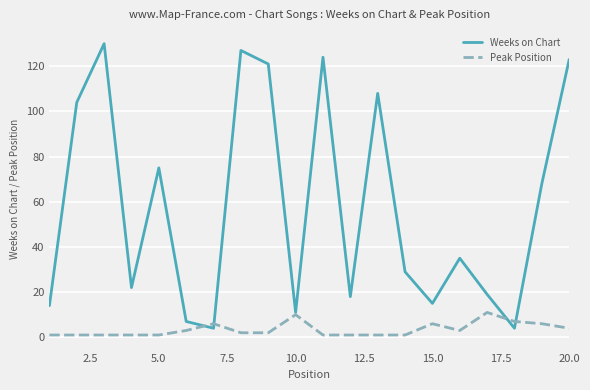

How many interior local peaks does the Weeks on Chart series have?

6